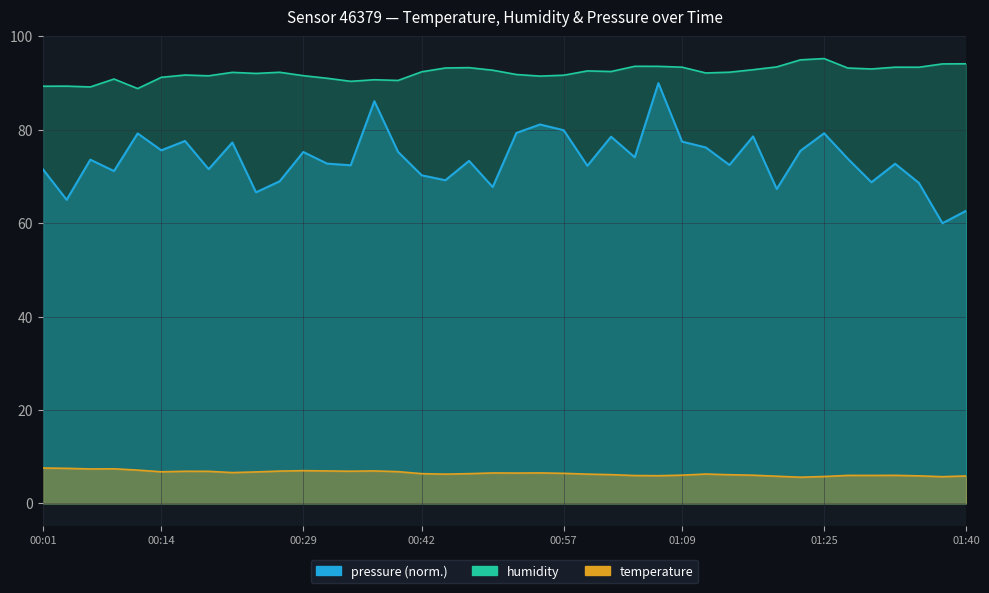

Reading right to left, transcribe all the data shown in this chart.

temperature: 01:40=5.9	01:37=5.7	01:35=5.9	01:32=6.0	01:30=6.0	01:27=6.0	01:25=5.8	01:22=5.6	01:20=5.8	01:17=6.0	01:15=6.1	01:12=6.3	01:09=6.0	01:07=5.9	01:04=6.0	01:02=6.2	00:59=6.3	00:57=6.4	00:54=6.5	00:52=6.5	00:49=6.5	00:47=6.4	00:44=6.3	00:42=6.4	00:39=6.8	00:37=7.0	00:34=6.9	00:31=7.0	00:29=7.0	00:26=6.9	00:24=6.7	00:21=6.6	00:19=6.9	00:16=6.9	00:14=6.8	00:11=7.1	00:09=7.4	00:06=7.4	00:04=7.5	00:01=7.6
humidity: 01:40=94.2	01:37=94.1	01:35=93.4	01:32=93.4	01:30=93.0	01:27=93.2	01:25=95.3	01:22=95.0	01:20=93.5	01:17=92.9	01:15=92.3	01:12=92.2	01:09=93.4	01:07=93.6	01:04=93.6	01:02=92.5	00:59=92.6	00:57=91.7	00:54=91.5	00:52=91.8	00:49=92.8	00:47=93.3	00:44=93.2	00:42=92.4	00:39=90.6	00:37=90.7	00:34=90.4	00:31=91.0	00:29=91.6	00:26=92.3	00:24=92.1	00:21=92.3	00:19=91.6	00:16=91.7	00:14=91.2	00:11=88.8	00:09=90.9	00:06=89.2	00:04=89.4	00:01=89.3
pressure: 01:40=62.7	01:37=60.0	01:35=68.7	01:32=72.7	01:30=68.8	01:27=73.8	01:25=79.3	01:22=75.5	01:20=67.3	01:17=78.6	01:15=72.5	01:12=76.2	01:09=77.5	01:07=90.0	01:04=74.1	01:02=78.5	00:59=72.3	00:57=79.9	00:54=81.1	00:52=79.3	00:49=67.7	00:47=73.4	00:44=69.2	00:42=70.3	00:39=75.3	00:37=86.1	00:34=72.4	00:31=72.8	00:29=75.3	00:26=69.0	00:24=66.6	00:21=77.3	00:19=71.6	00:16=77.6	00:14=75.6	00:11=79.2	00:09=71.2	00:06=73.6	00:04=65.0	00:01=71.5